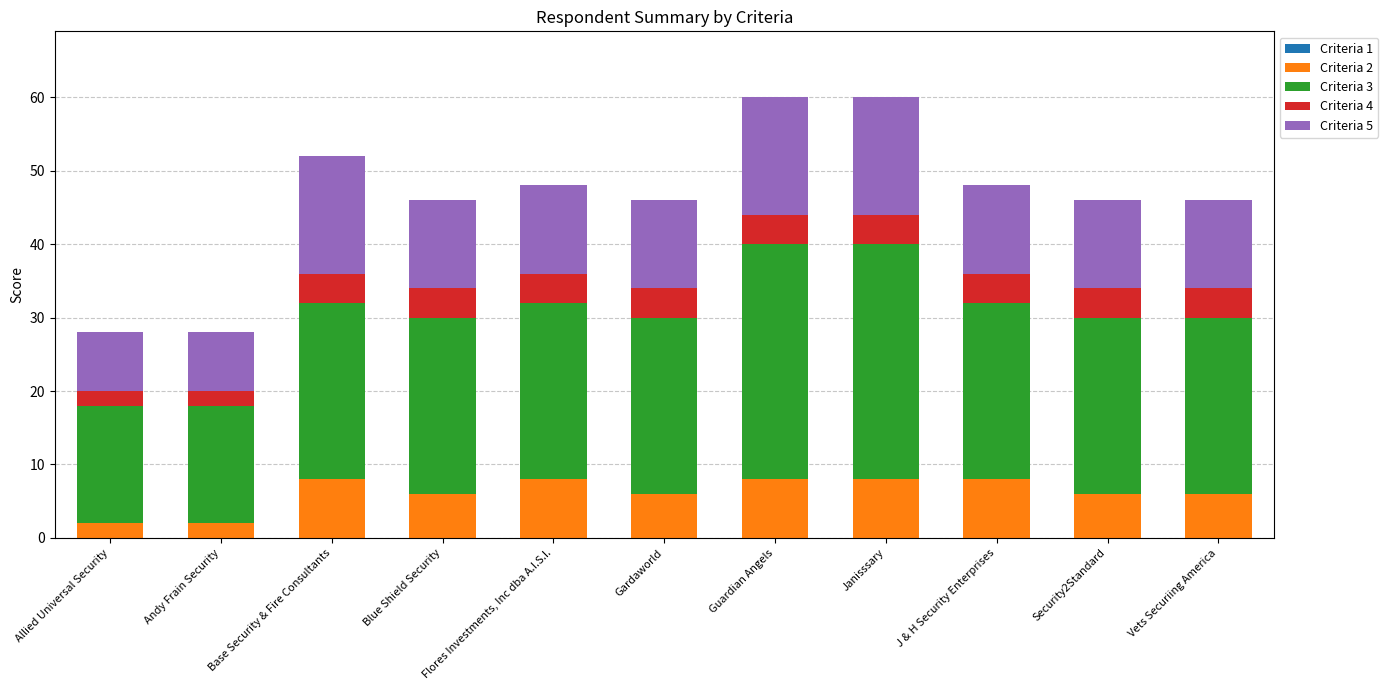

The value of Criteria 2 at J & H Security Enterprises is 8. True or false?

True